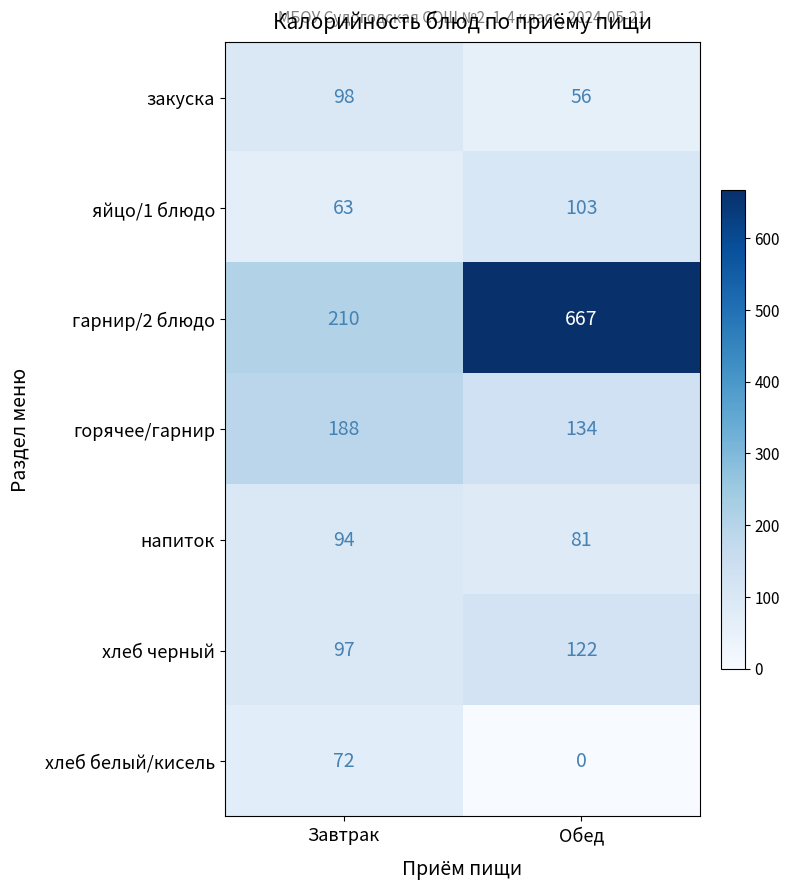

What is the difference between the хлеб черный values at Обед and Завтрак?

25